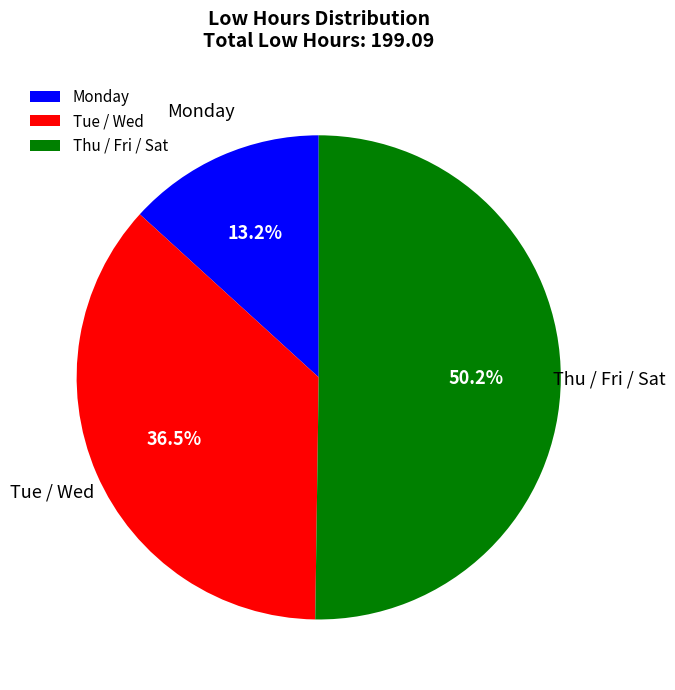

What percentage is NOT represented by Monday?

86.8%